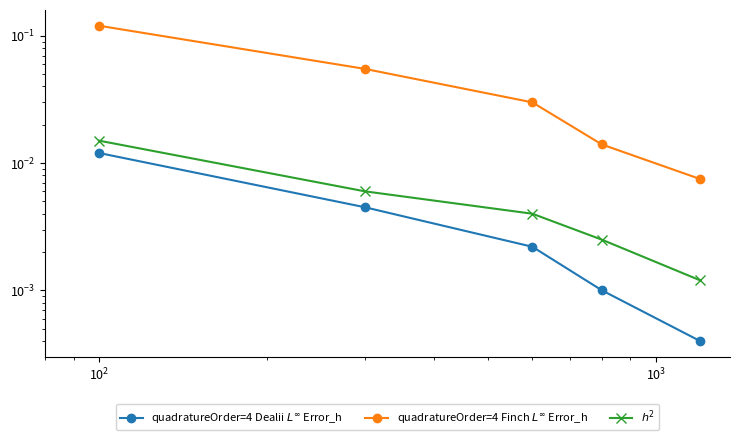

What is the maximum value shown in the chart?

0.1